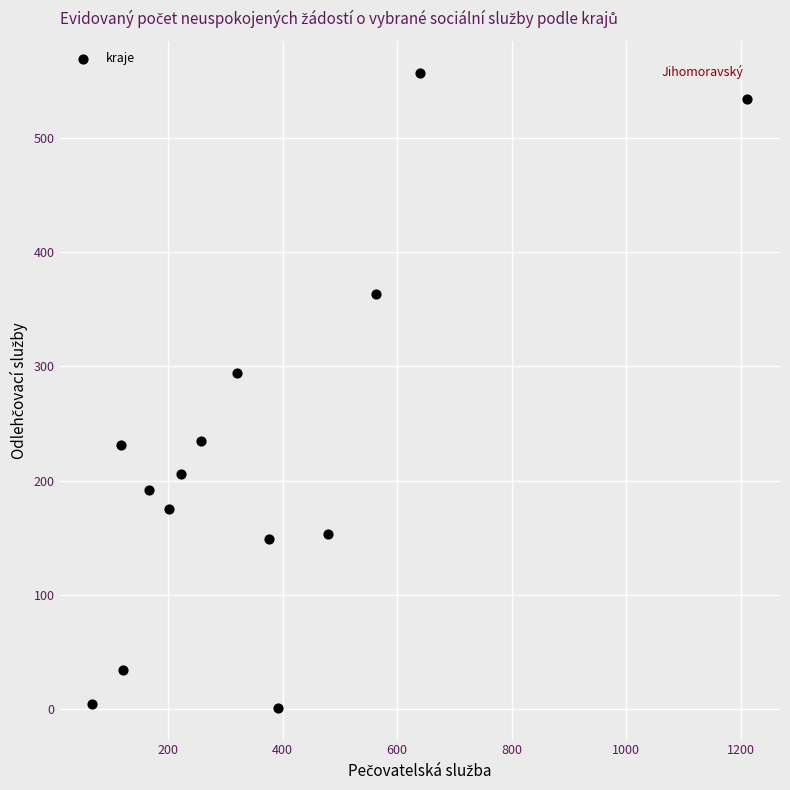

What Y value in the scatter plot is closest to 279?

294